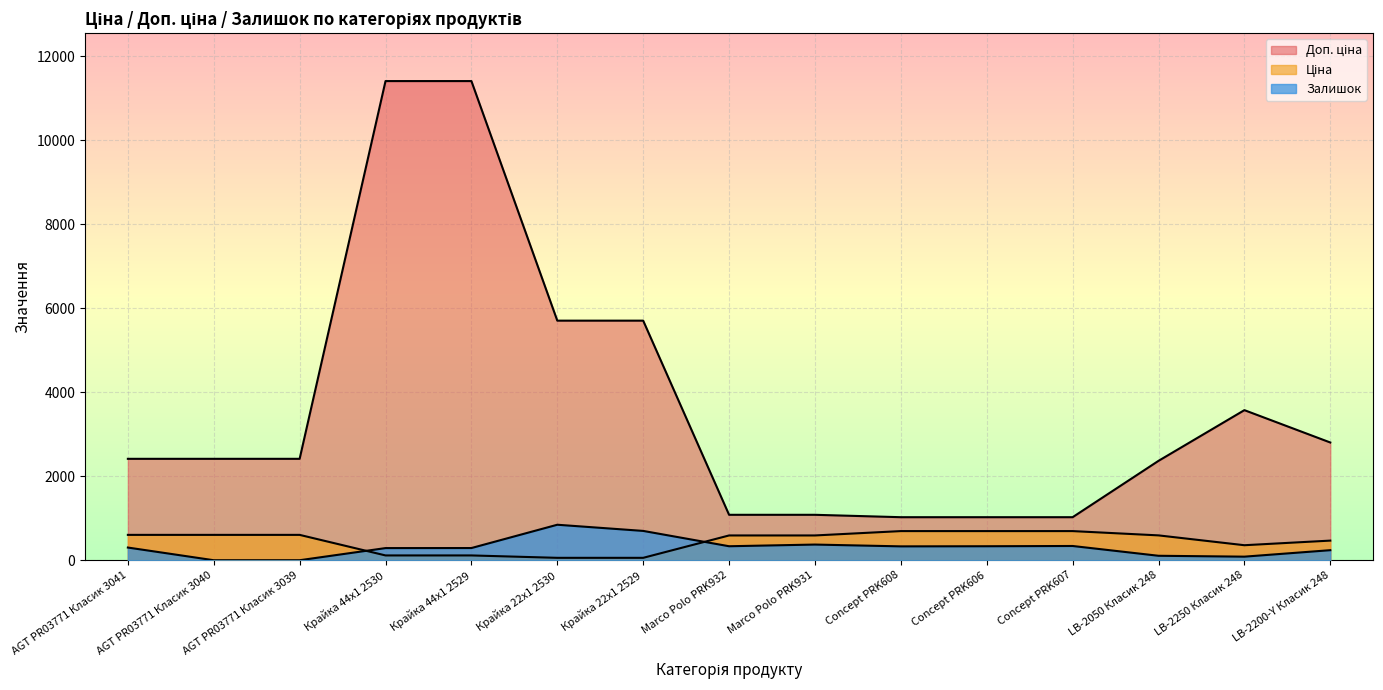

What is the label of the 11th point from the left?

Concept PRK606